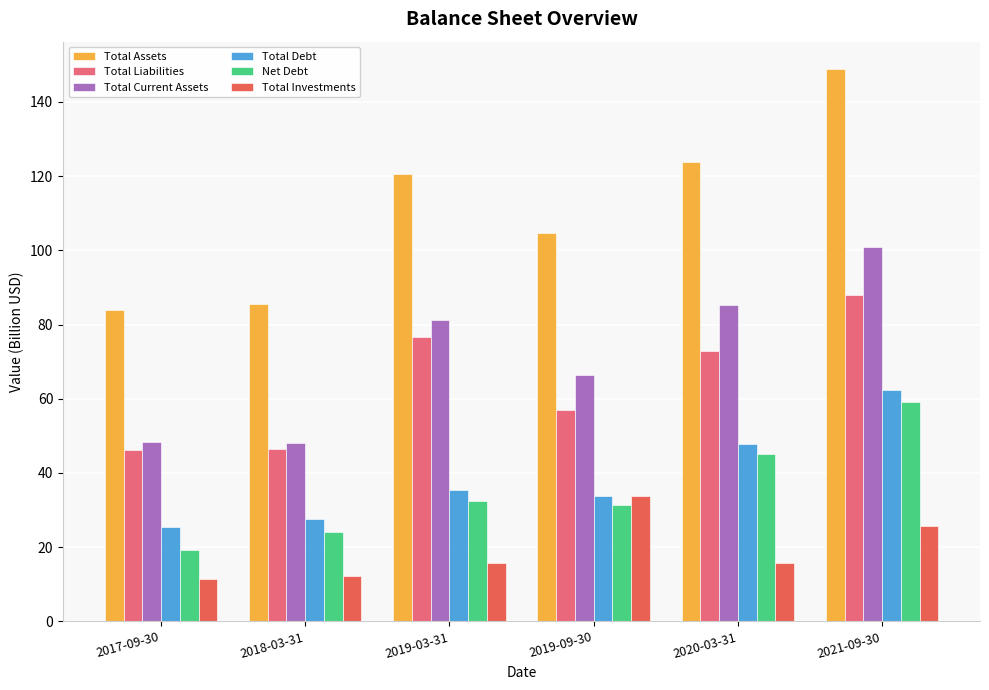

Which series has the largest total across all categories?

Total Assets